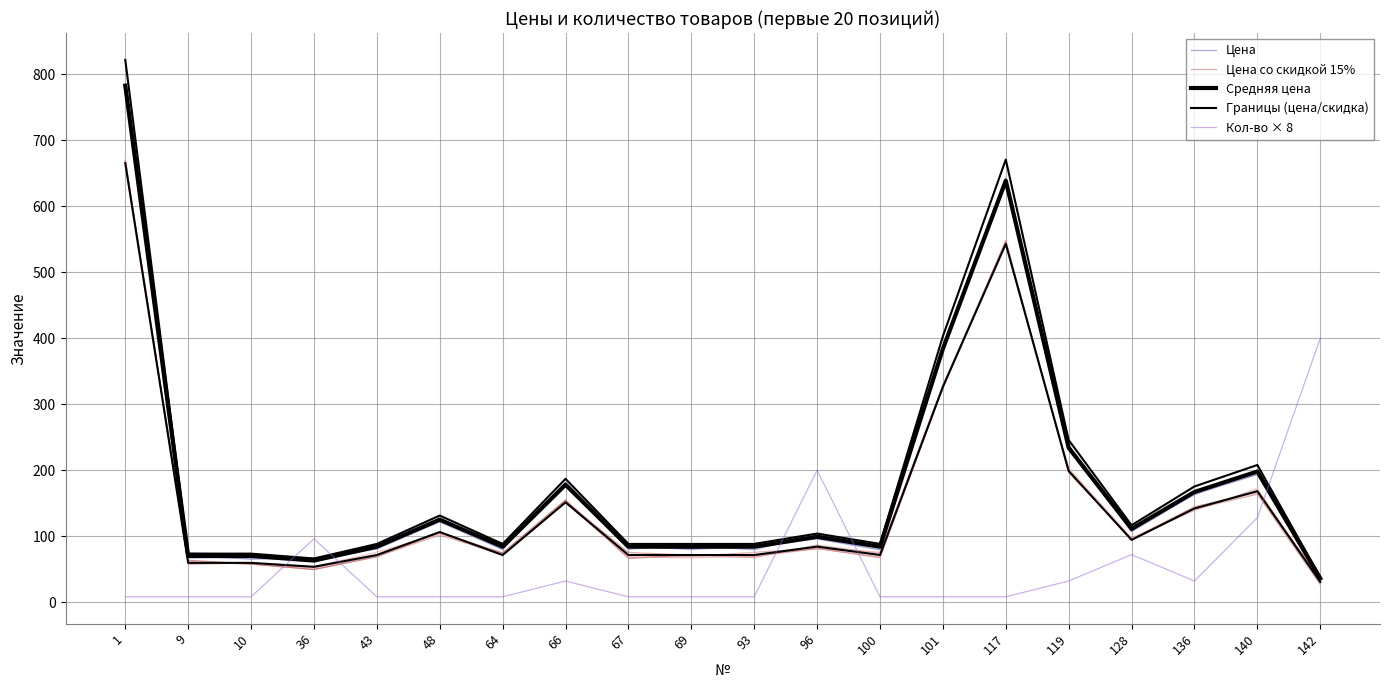

What is the sum of the Цена со скидкой 15% values at 69 and 43?

140.6